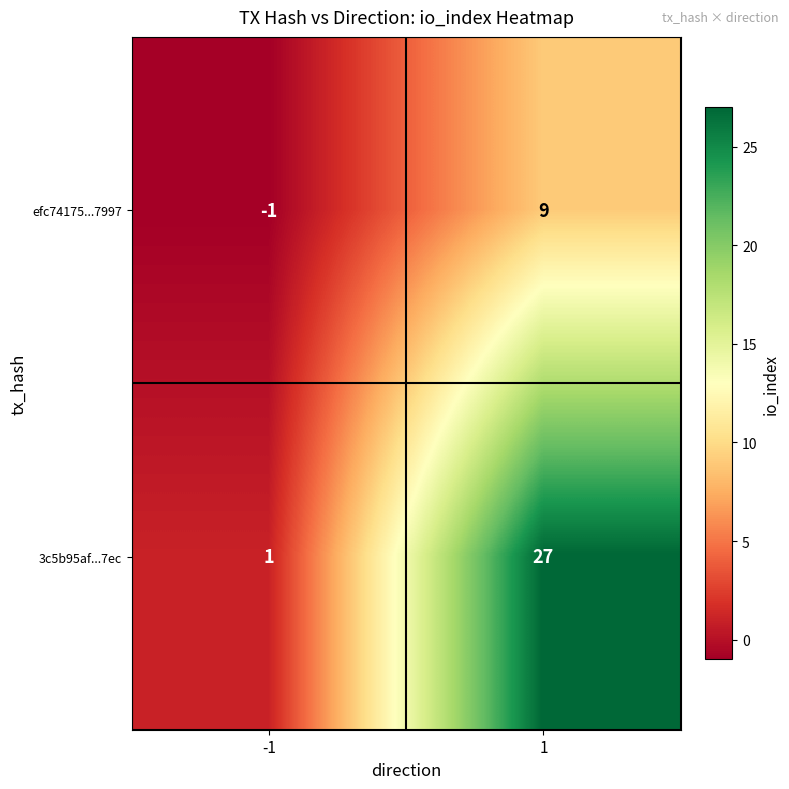

What is the spread (max minus min) of values at 1?

18